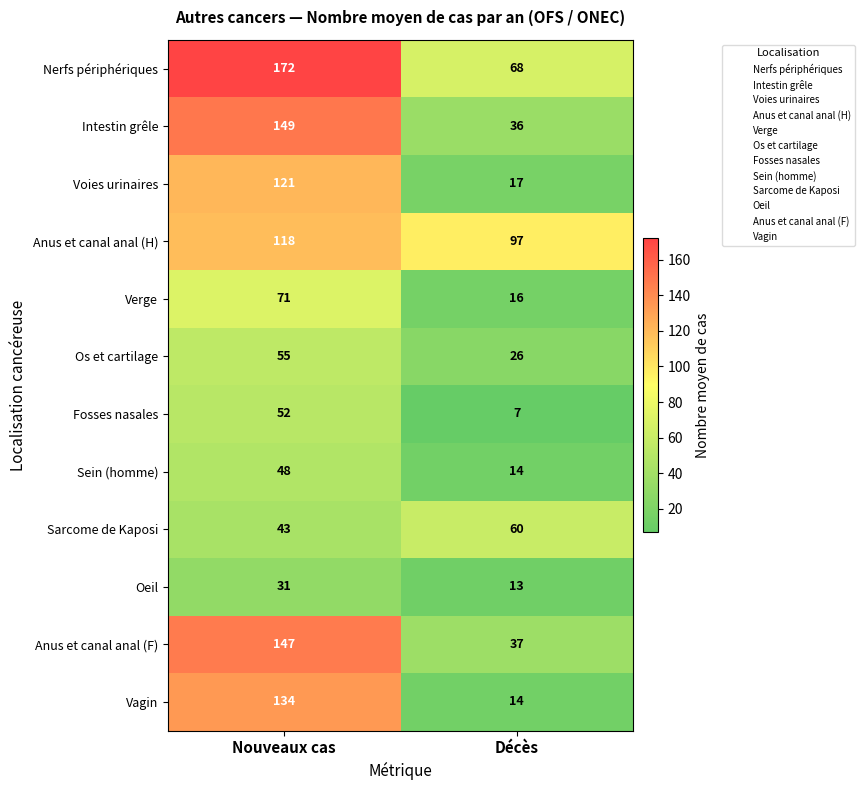

True or false: Sein (homme) has a value of 15 at Nouveaux cas.

False